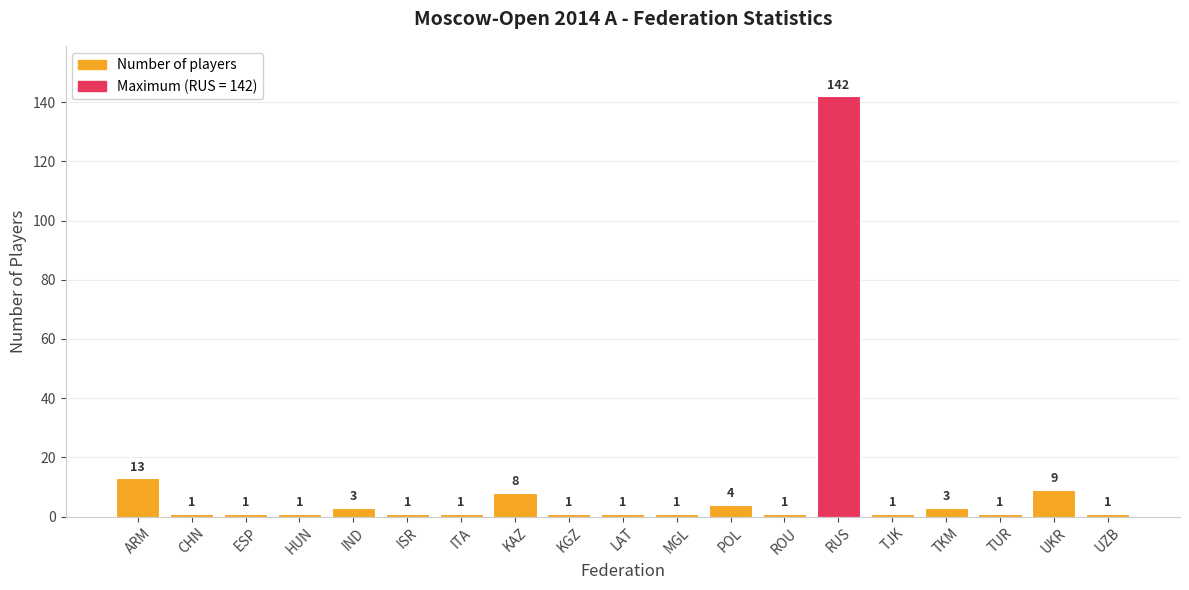

True or false: the data shows 1 at MGL.

True